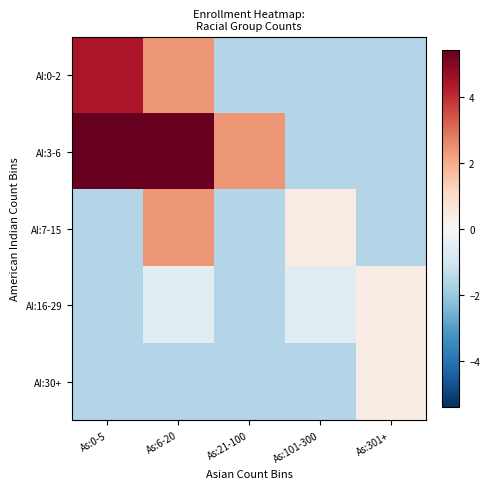

At As:21-100, list the series in order from largest to smallest.

AI:3-6, AI:0-2, AI:7-15, AI:16-29, AI:30+